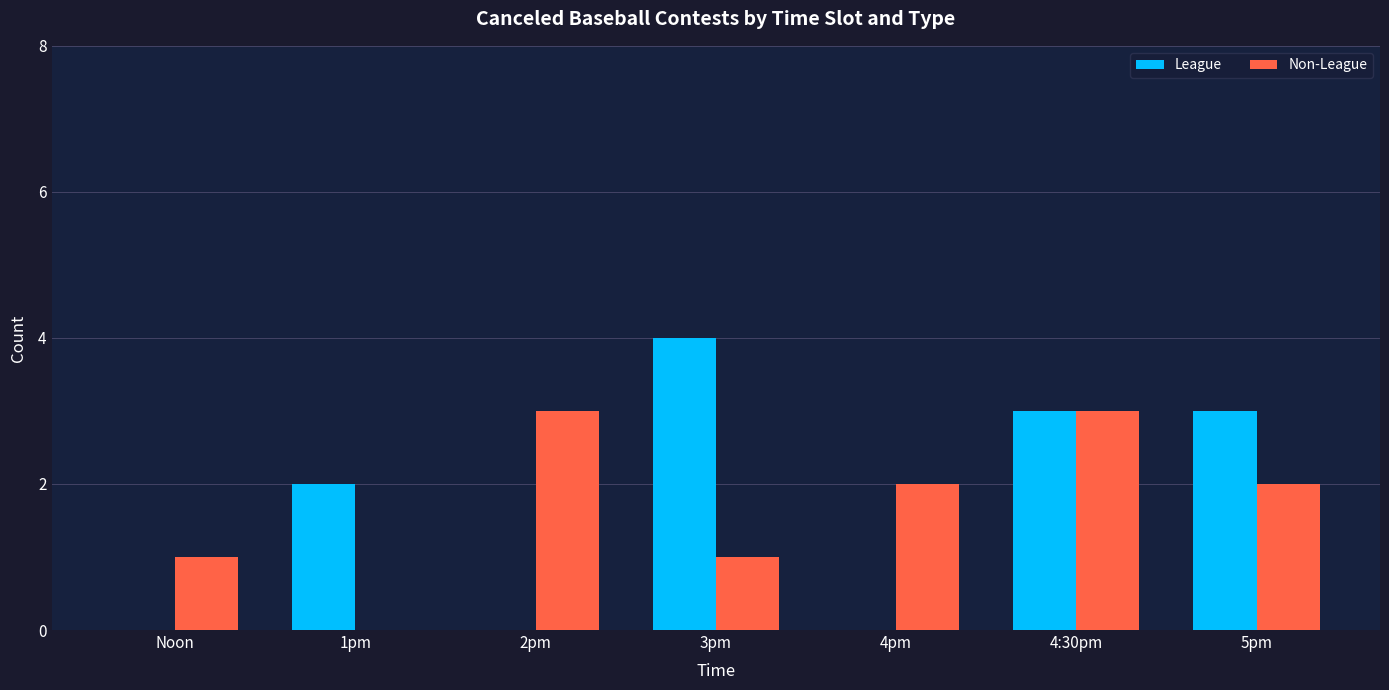

What is the highest value of the Non-League series?

3